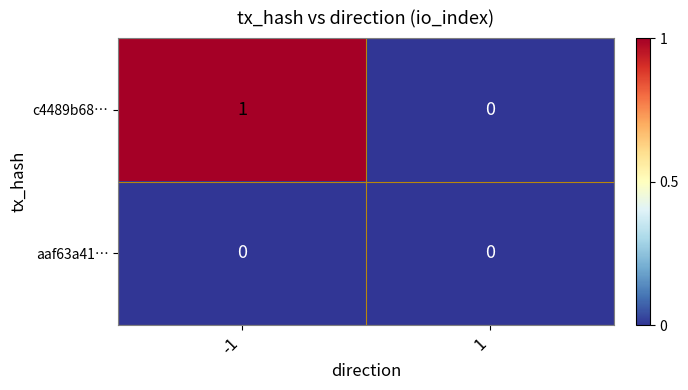

Rank the series by their average value, from highest to lowest.

c4489b68…, aaf63a41…